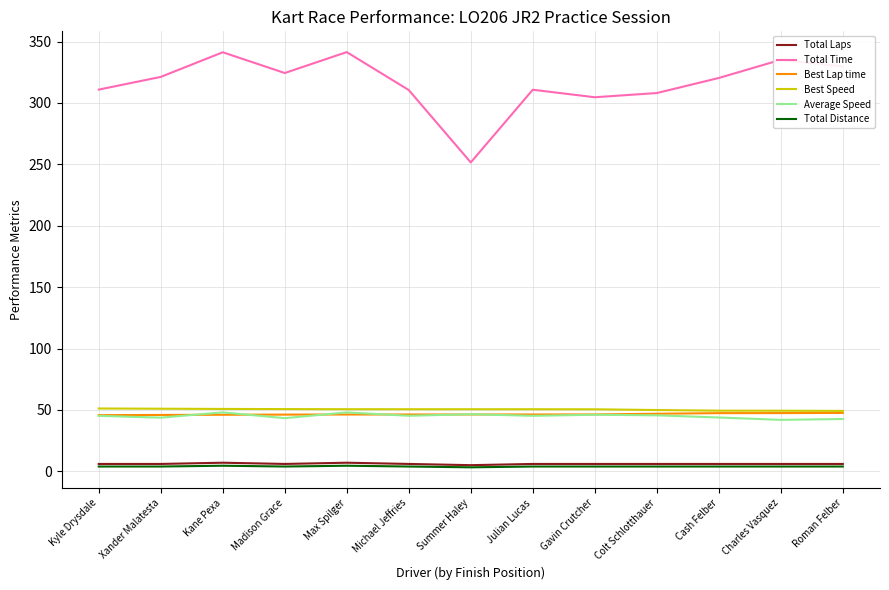

What is the total value across all series at Cash Felber?

470.8